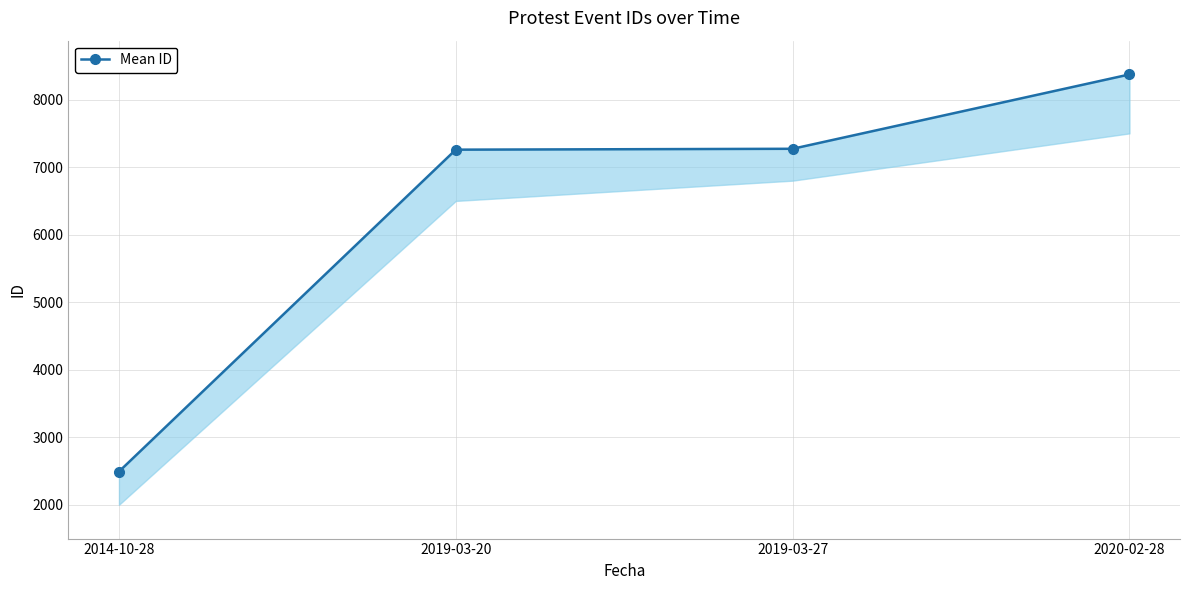

Reading right to left, what are all the values shown in this chart?

2020-02-28=8373	2019-03-27=7272	2019-03-20=7259	2014-10-28=2492